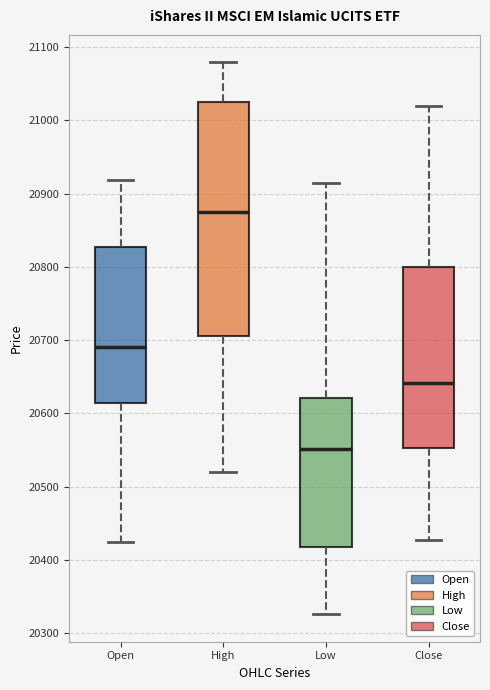

Which box has the highest median line?

High